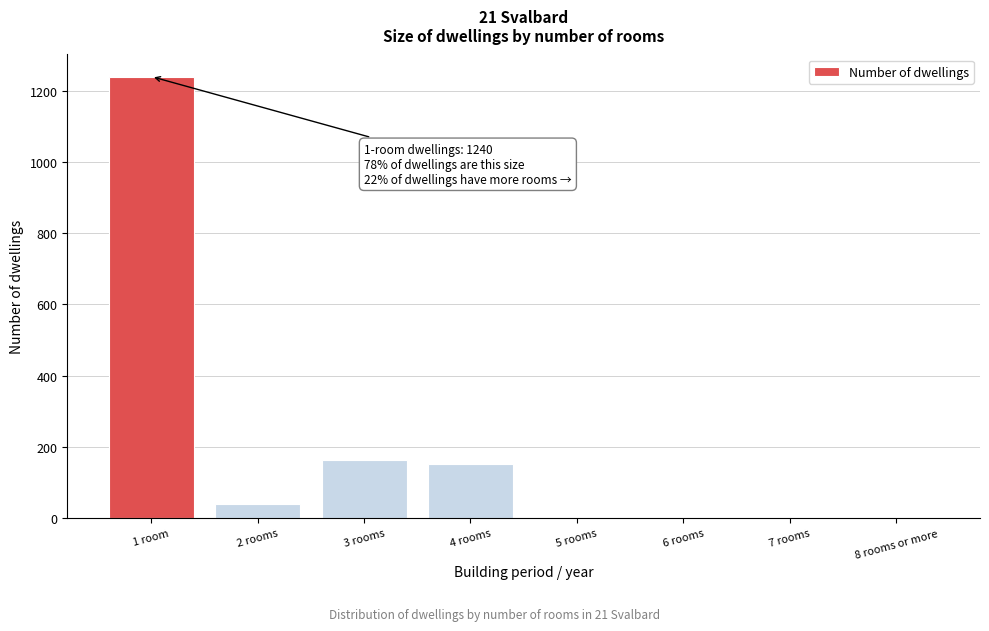

Reading right to left, list all the values displayed in this chart.

8 rooms or more=0	7 rooms=0	6 rooms=0	5 rooms=0	4 rooms=152	3 rooms=164	2 rooms=39	1 room=1240